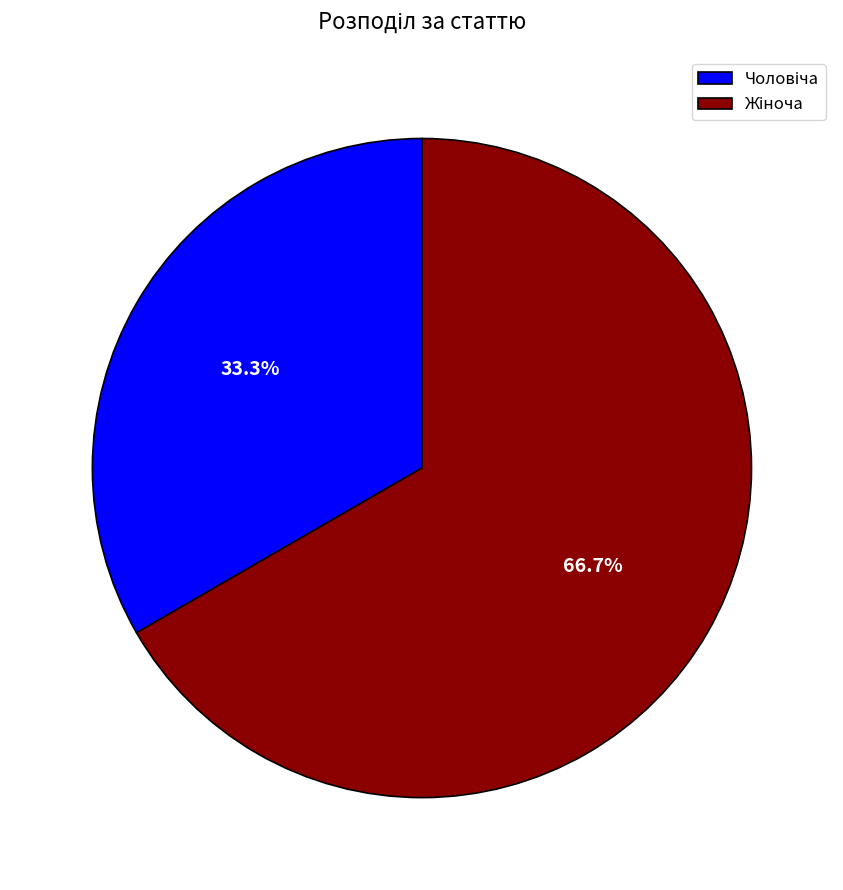

Count the number of slices in the pie.

2